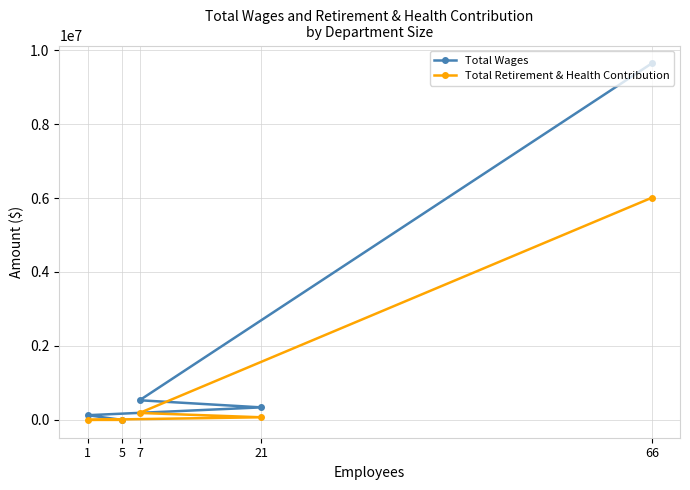

How many lines are shown in the chart?

2